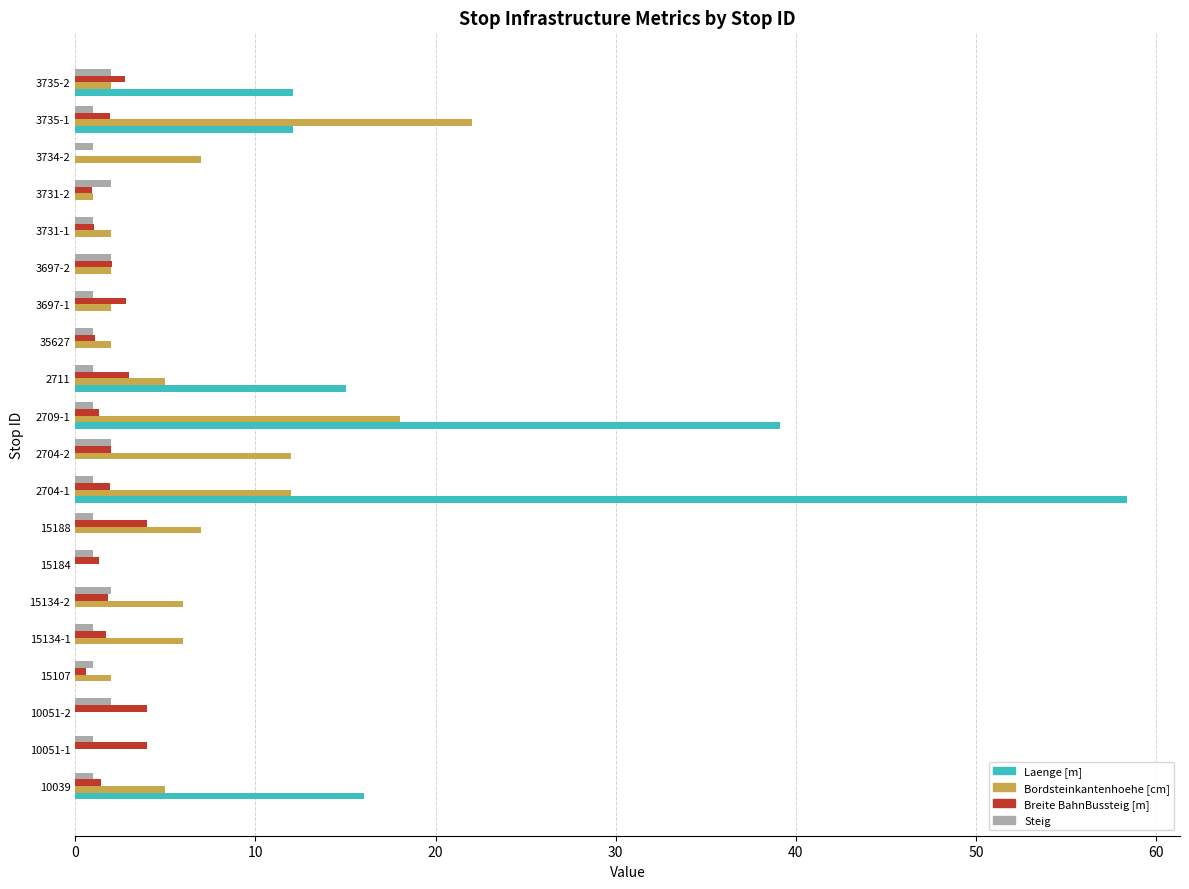

The value of Bordsteinkantenhoehe [cm] at 10051-2 is 0.0. True or false?

True